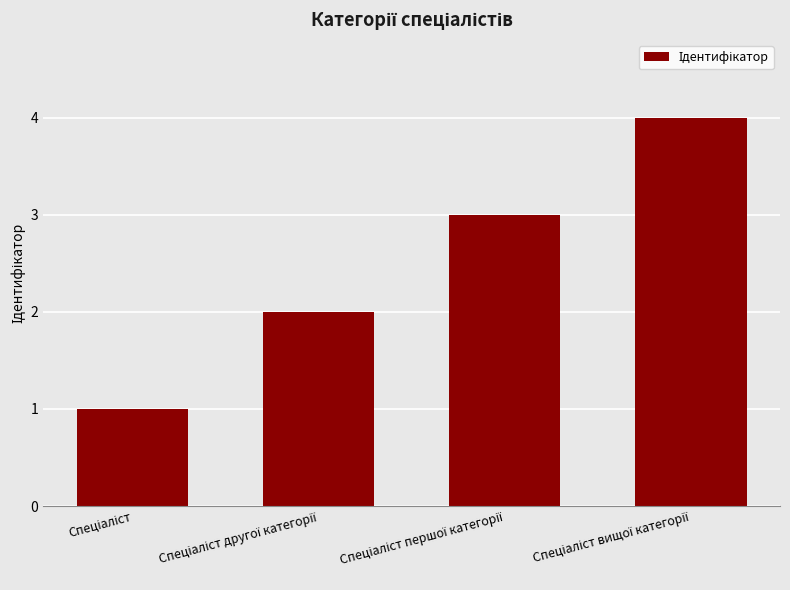

What is the sum of all values?

10